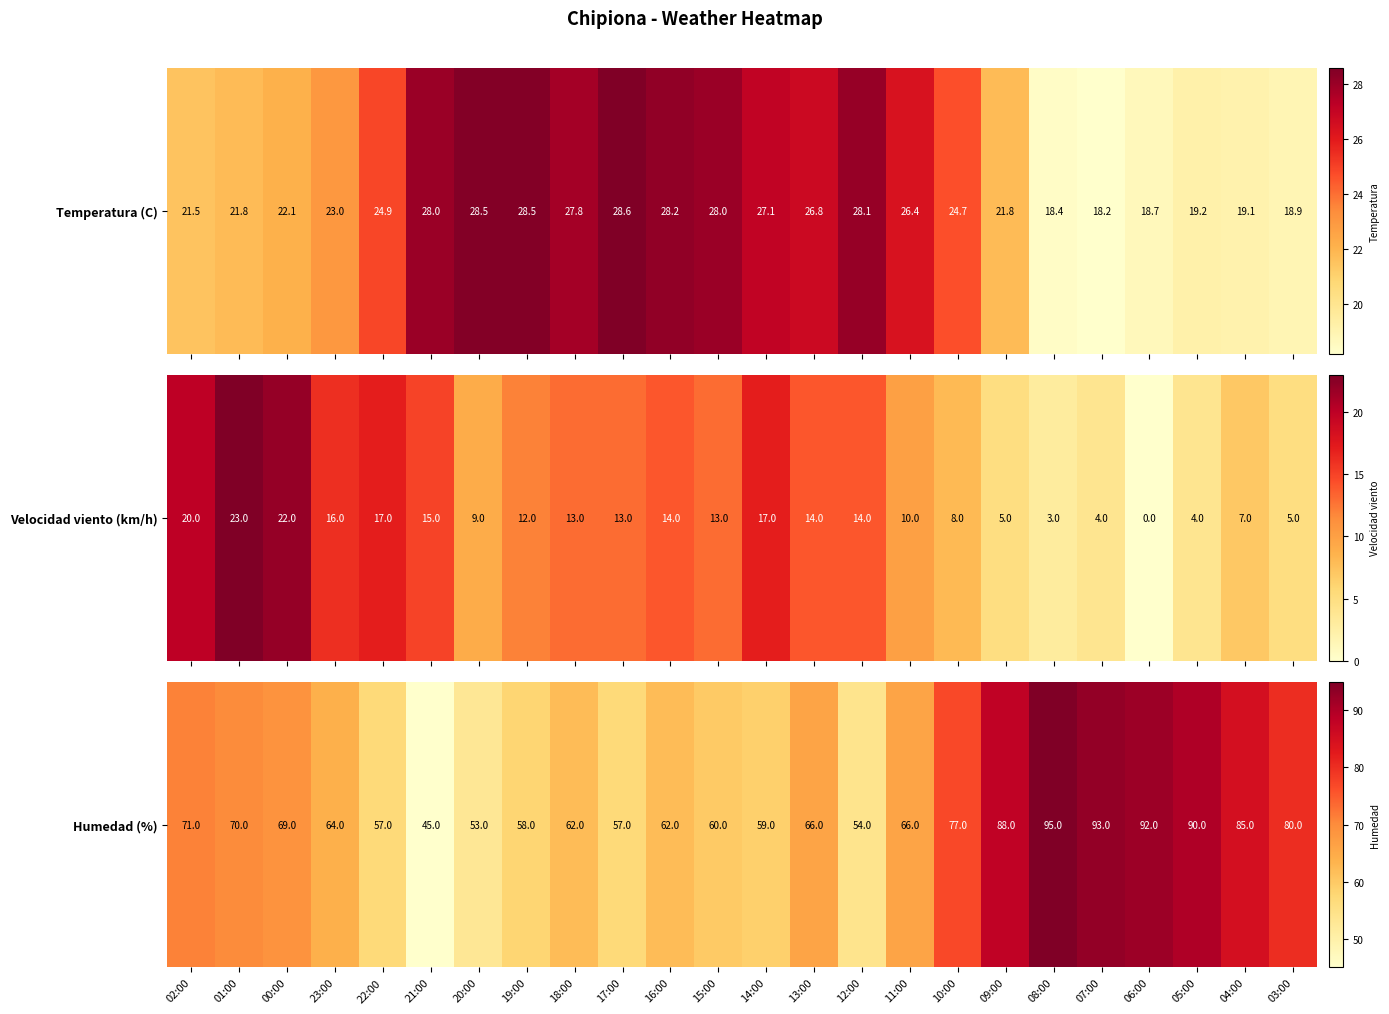

Rank the categories by value from lowest to highest.

21:00, 20:00, 12:00, 22:00, 17:00, 19:00, 14:00, 15:00, 18:00, 16:00, 23:00, 13:00, 11:00, 00:00, 01:00, 02:00, 10:00, 03:00, 04:00, 09:00, 05:00, 06:00, 07:00, 08:00